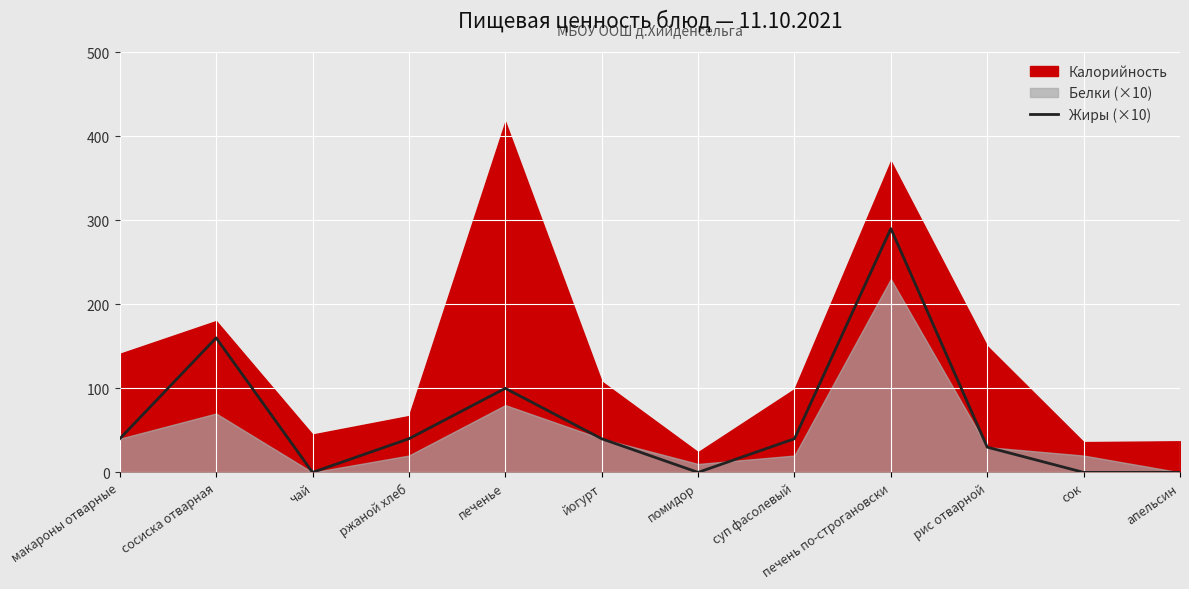

What is the average value?

62